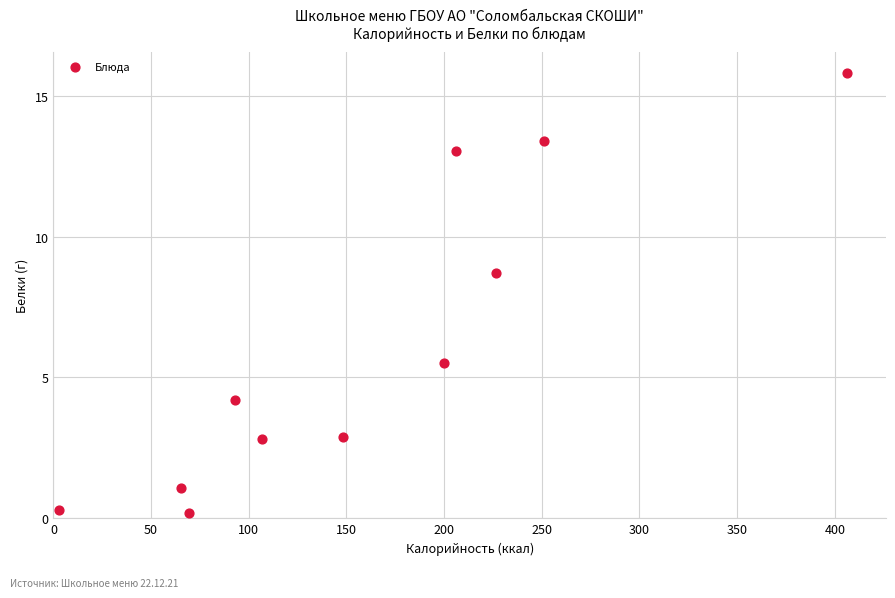

What is the average Y value?

6.2